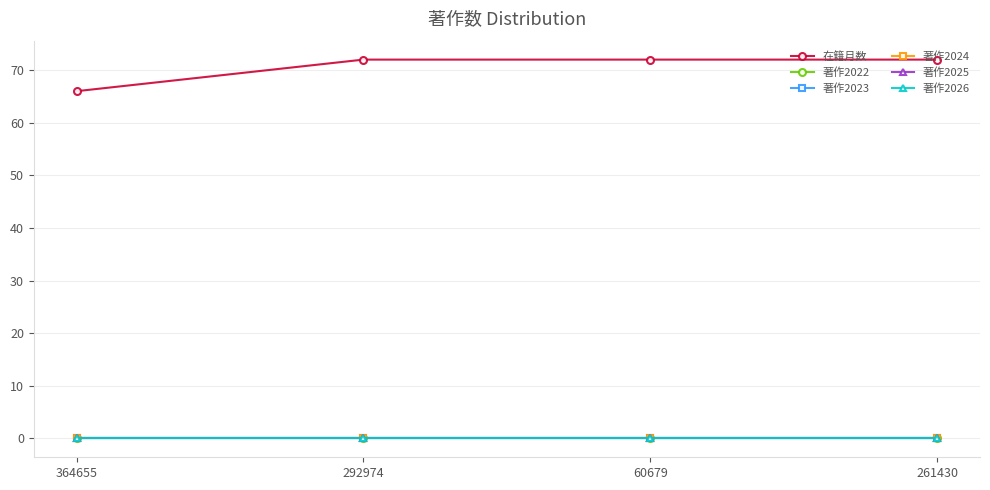

True or false: 著作2022 and 著作2026 cross at least once.

False